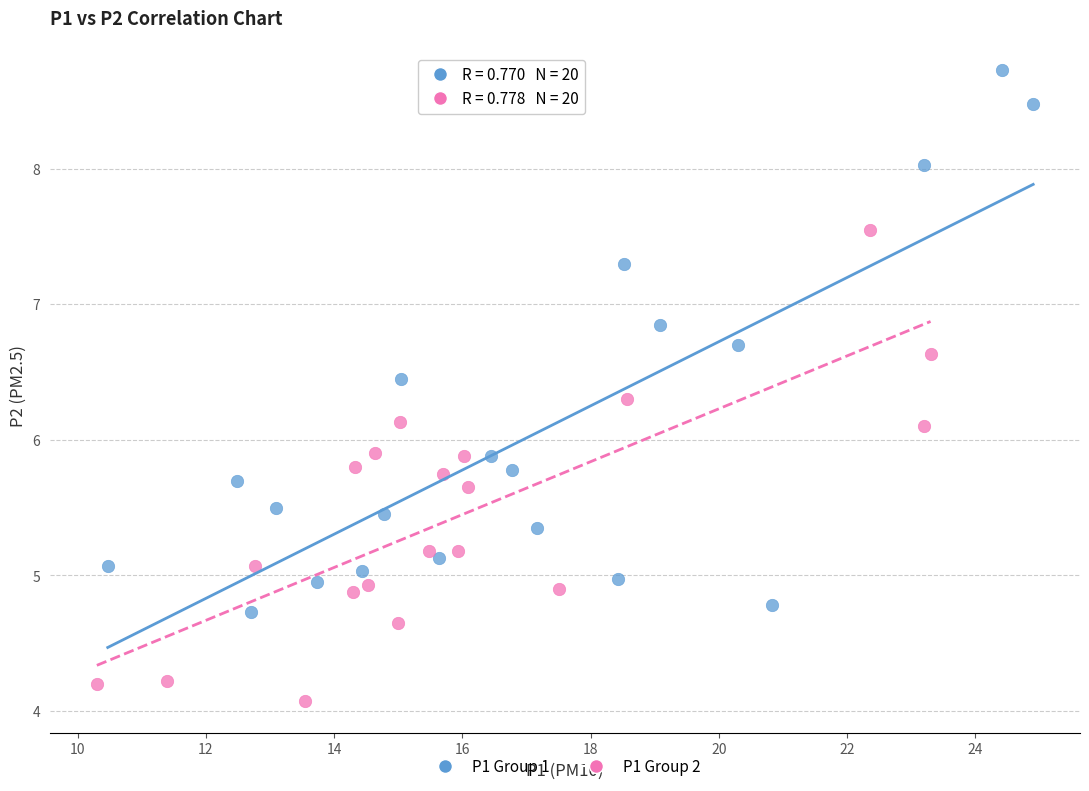

Which series has the widest spread of Y values?

P1 Group 1